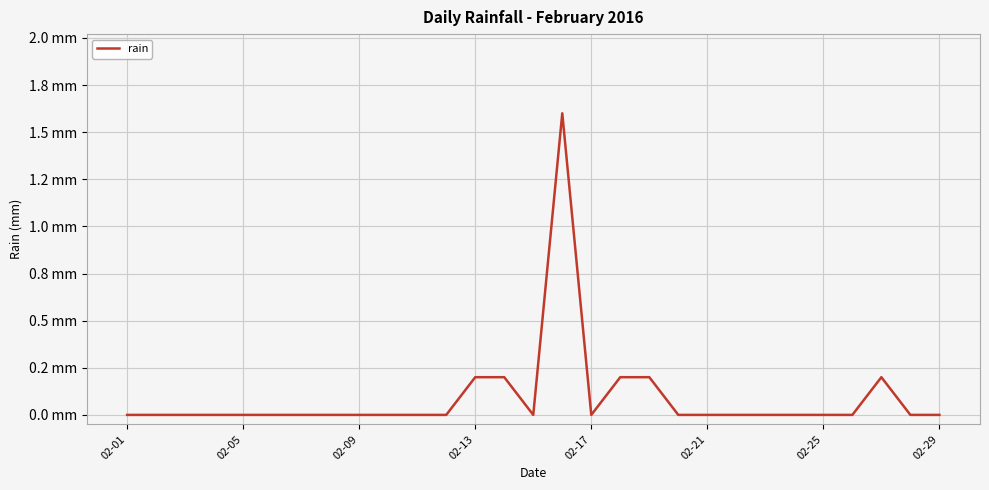

Reading left to right, what are all the values shown in this chart?

0.0	0.0	0.0	0.0	0.0	0.0	0.0	0.0	0.0	0.0	0.0	0.0	0.2	0.2	0.0	1.6	0.0	0.2	0.2	0.0	0.0	0.0	0.0	0.0	0.0	0.0	0.2	0.0	0.0